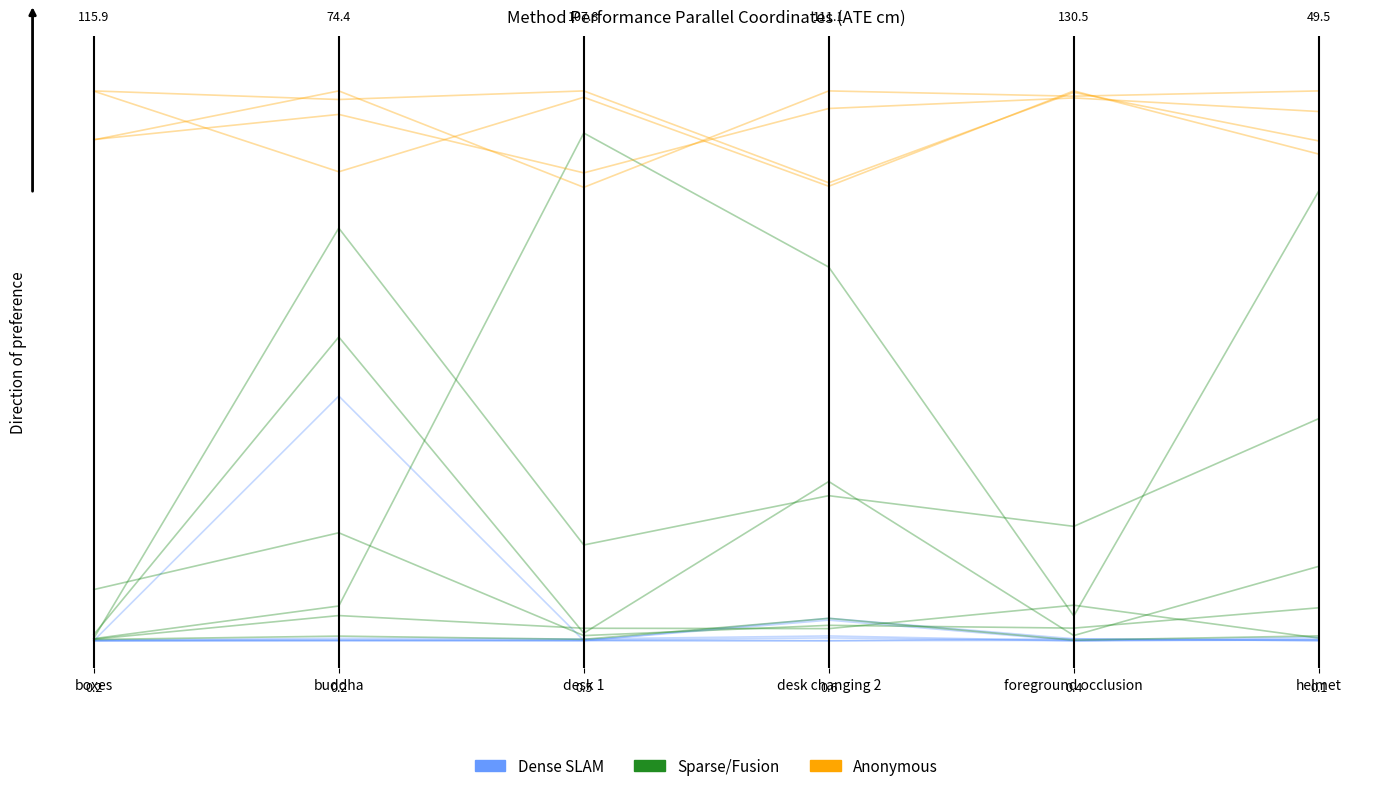

Reading right to left, what are all the values shown in this chart?

dense: 0.0	0.0	0.0	0.0	0.0	0.0
sparse: 0.8	0.0	0.7	0.9	0.1	0.0
anon: 0.9	1.0	0.8	1.0	0.9	1.0